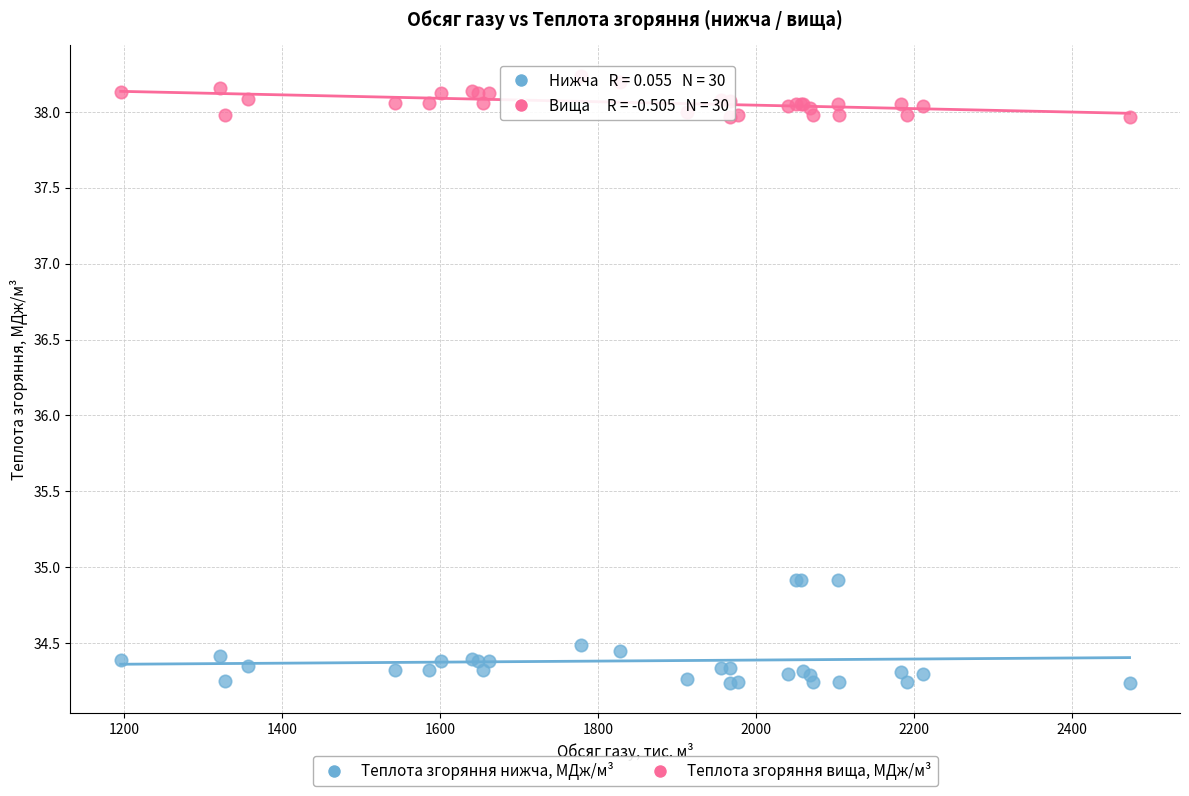

What is the X range (max minus min) for the scatter plot?

1276.9